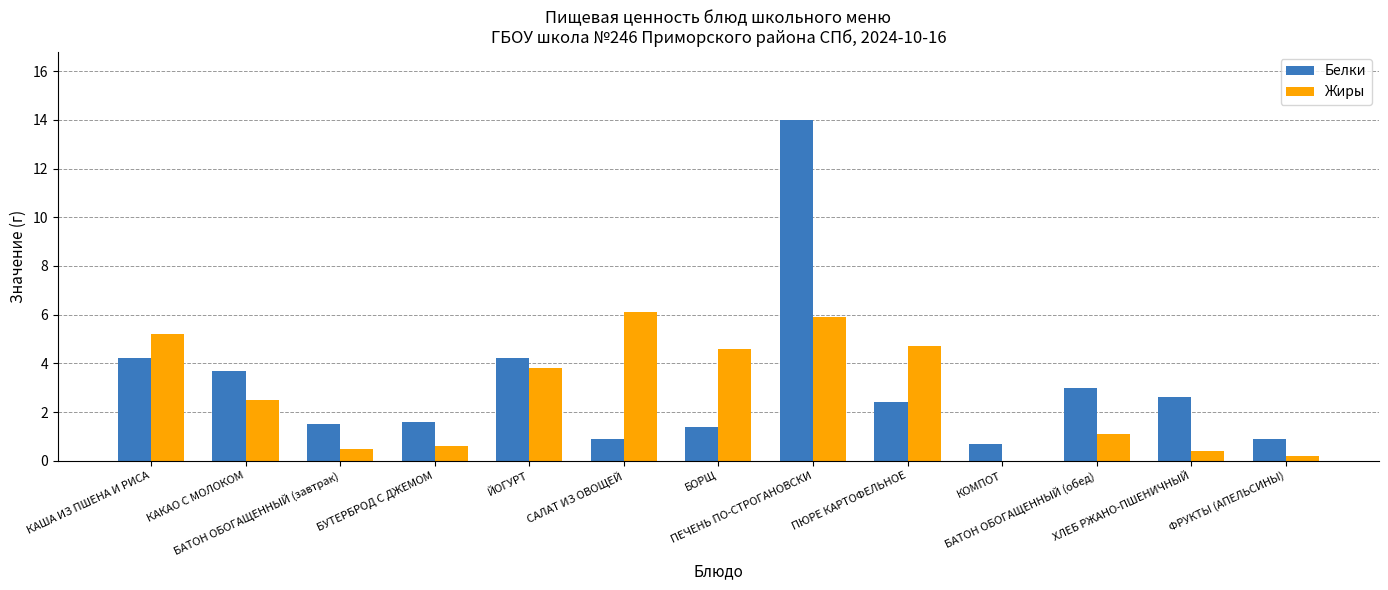

At which category is the sum across all series the highest?

ПЕЧЕНЬ ПО-СТРОГАНОВСКИ